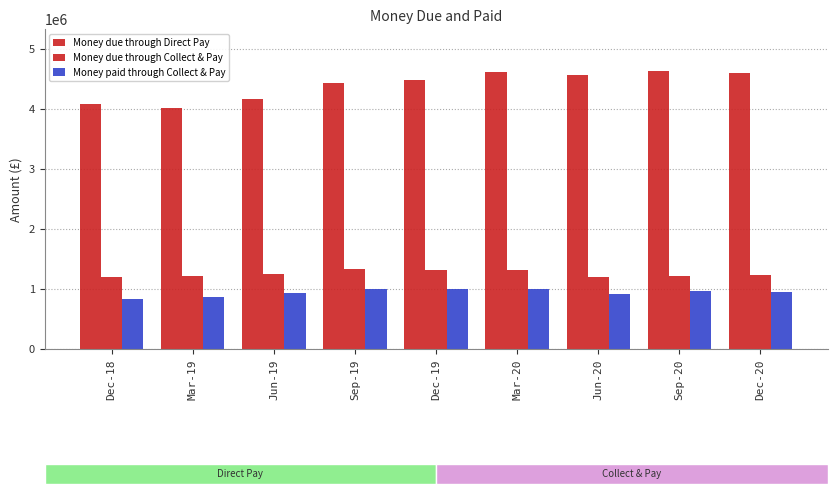

How many distinct data groups are displayed?

3